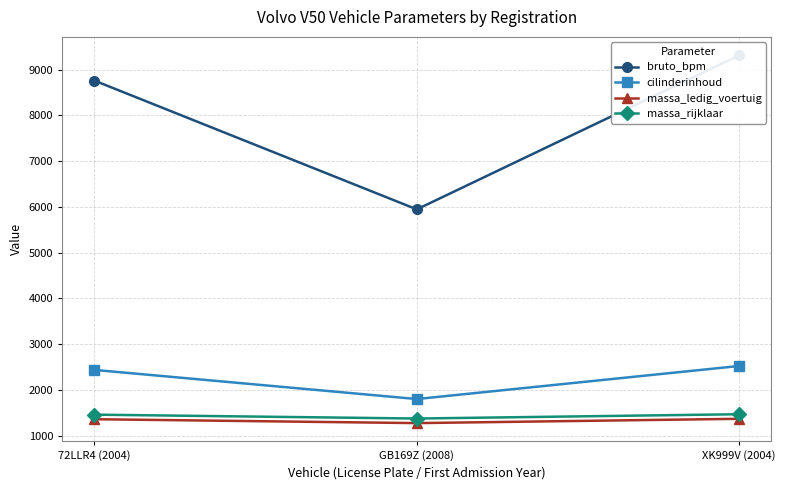

What is the spread (max minus min) of values at 72LLR4 (2004)?

7403